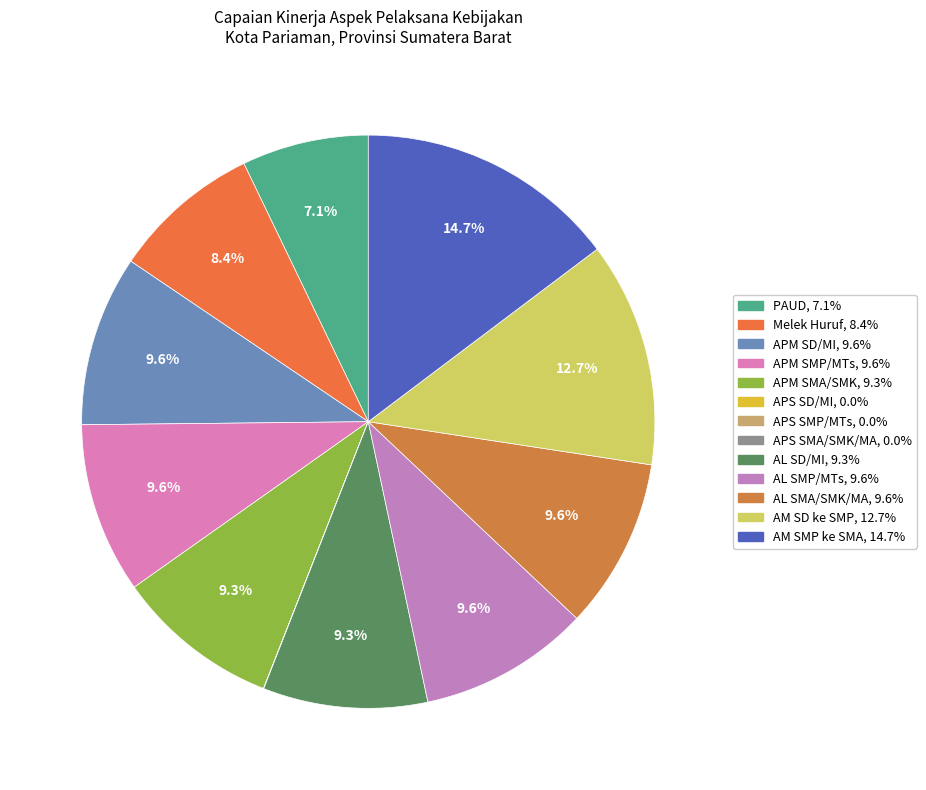

What percentage is NOT represented by AM SD ke SMP?

87.3%